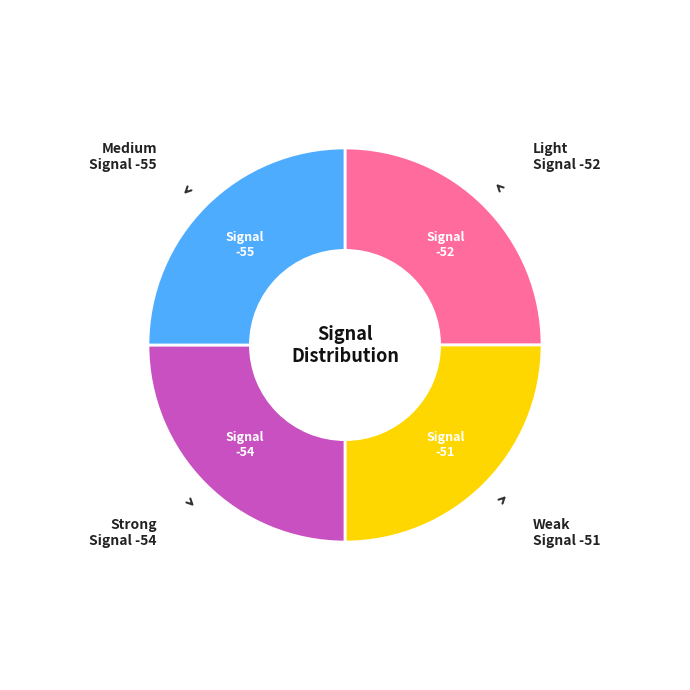

Is there any slice that represents more than half of the pie?

No